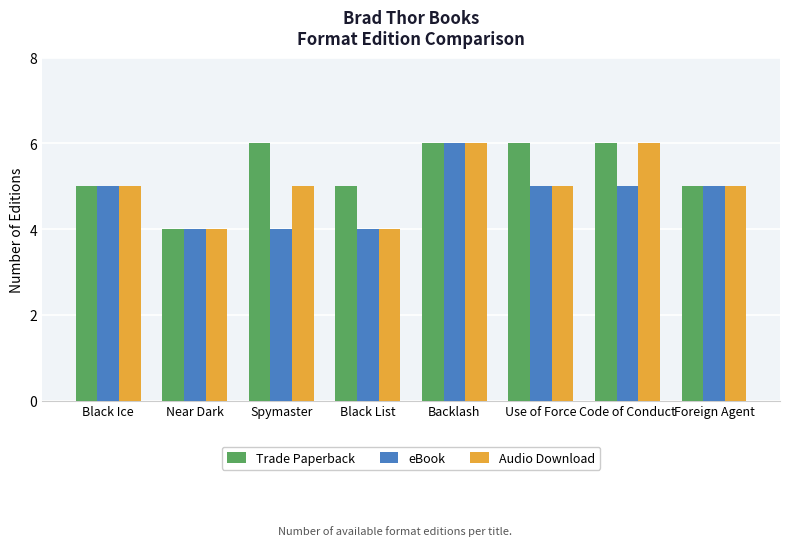

Which series has the largest total across all categories?

Trade Paperback